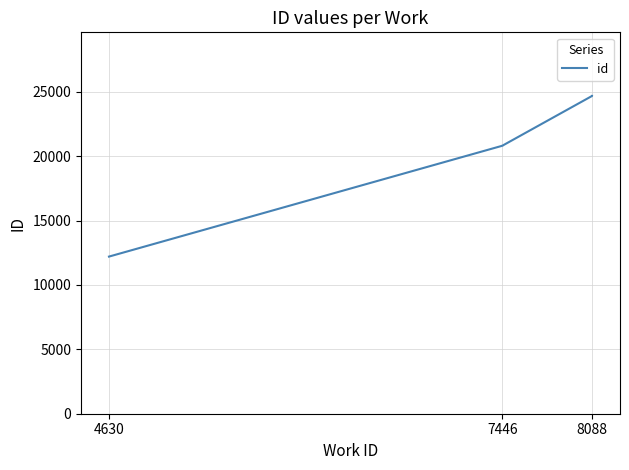

Which label corresponds to the smallest value in the chart?

4630